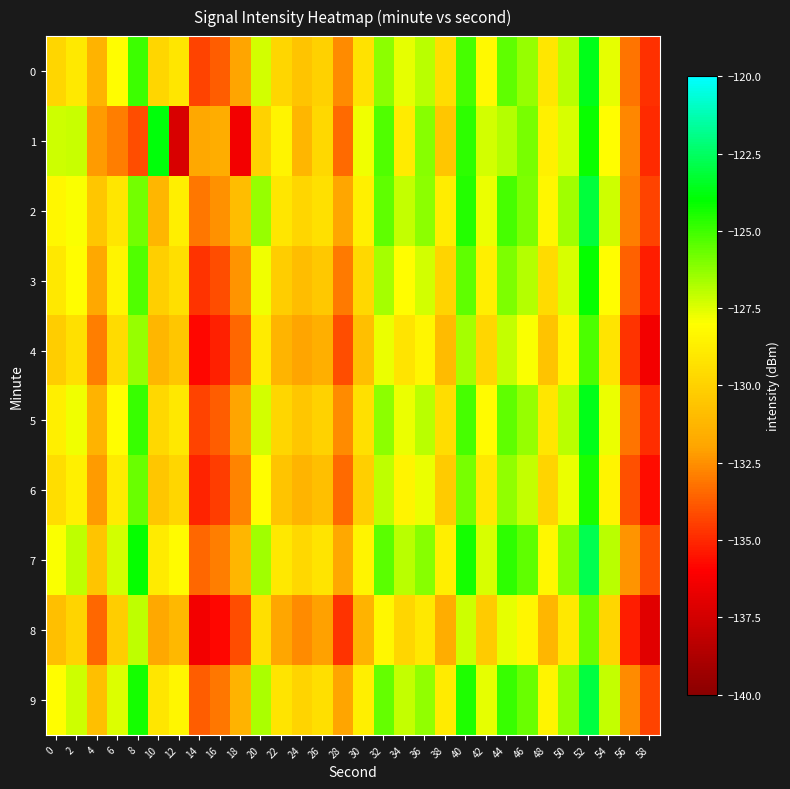

What is the maximum value shown in the chart?

-122.8